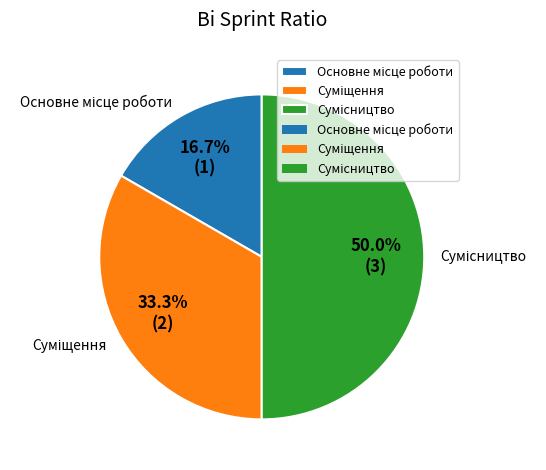

To the nearest percent, what is the difference between the largest and smallest slice percentages?

33%